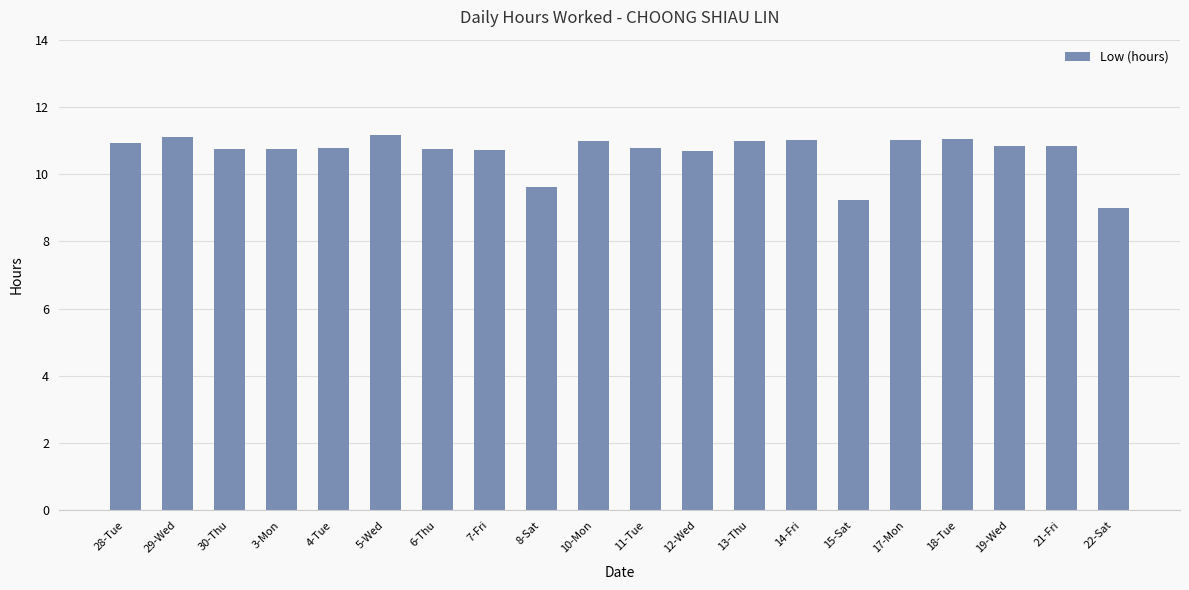

The value at 17-Mon is 11.0. True or false?

True